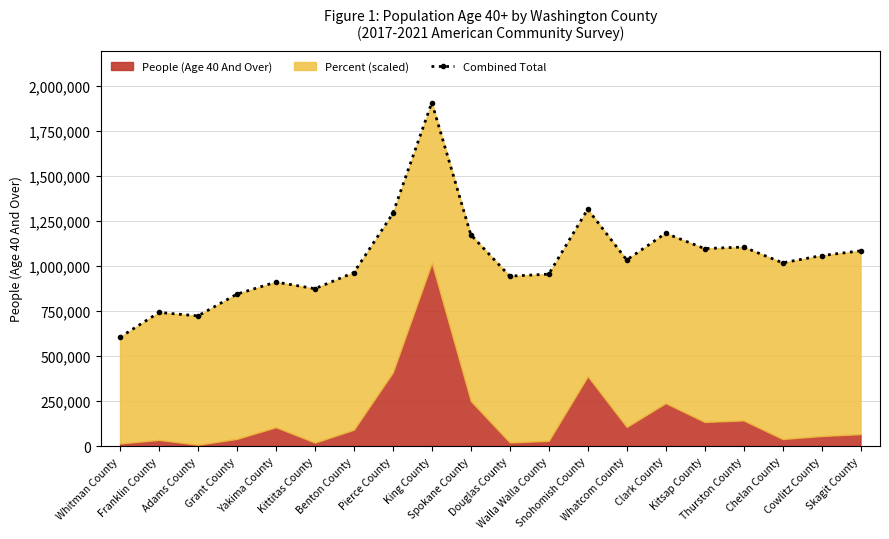

True or false: the data shows 874509.3 at Kittitas County.

True